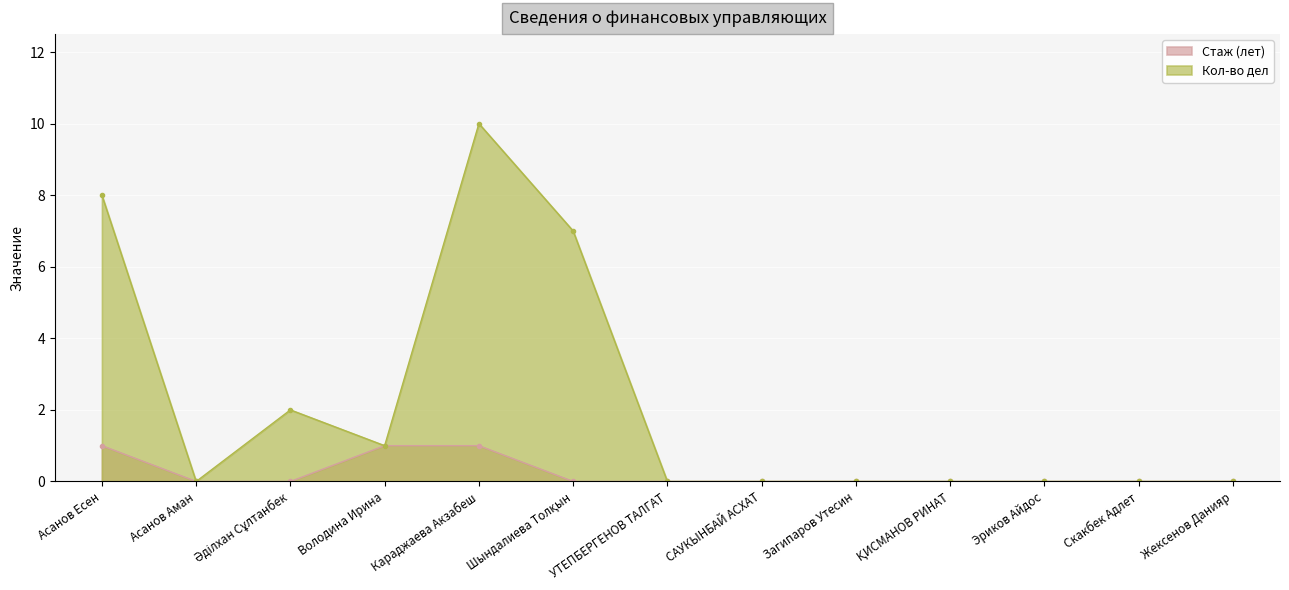

List the labels in order of Кол-во дел value, largest first.

Караджаева Акзабеш, Асанов Есен, Шындалиева Толқын, Әділхан Сұлтанбек, Володина Ирина, Асанов Аман, УТЕПБЕРГЕНОВ ТАЛГАТ, САУКЫНБАЙ АСХАТ, Загипаров Утесин, ҚИСМАНОВ РИНАТ, Эриков Айдос, Скакбек Адлет, Жексенов Данияр